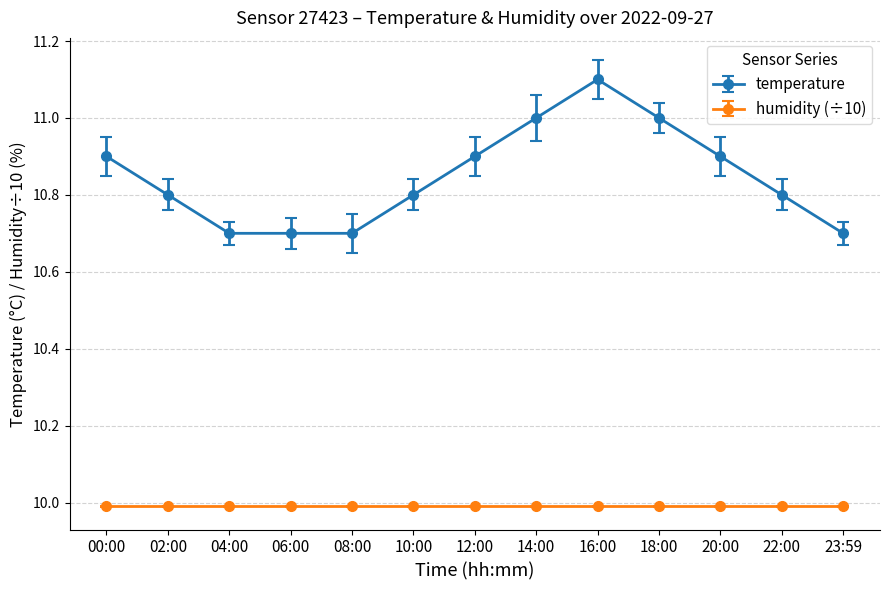

Does the chart display data point markers on the line(s)?

Yes